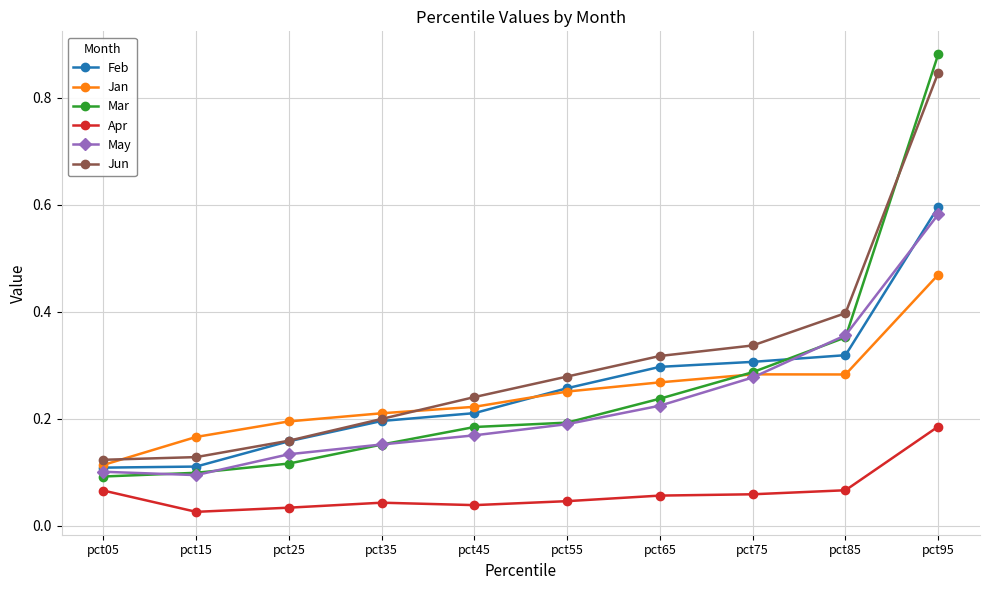

After their last crossing, which series has the higher values: Feb or May?

Feb